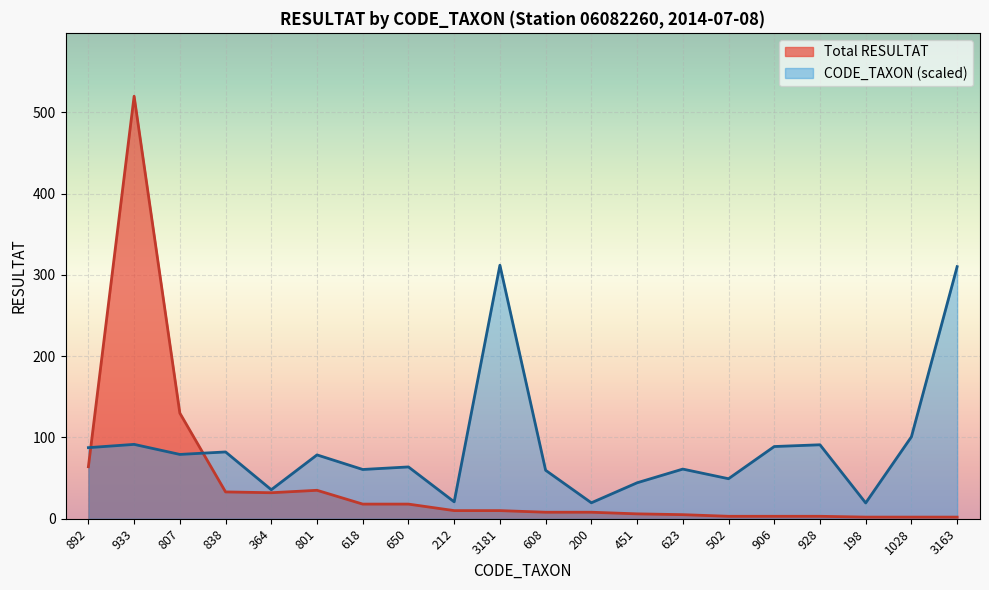

What is the average value of the Total RESULTAT series?

45.6